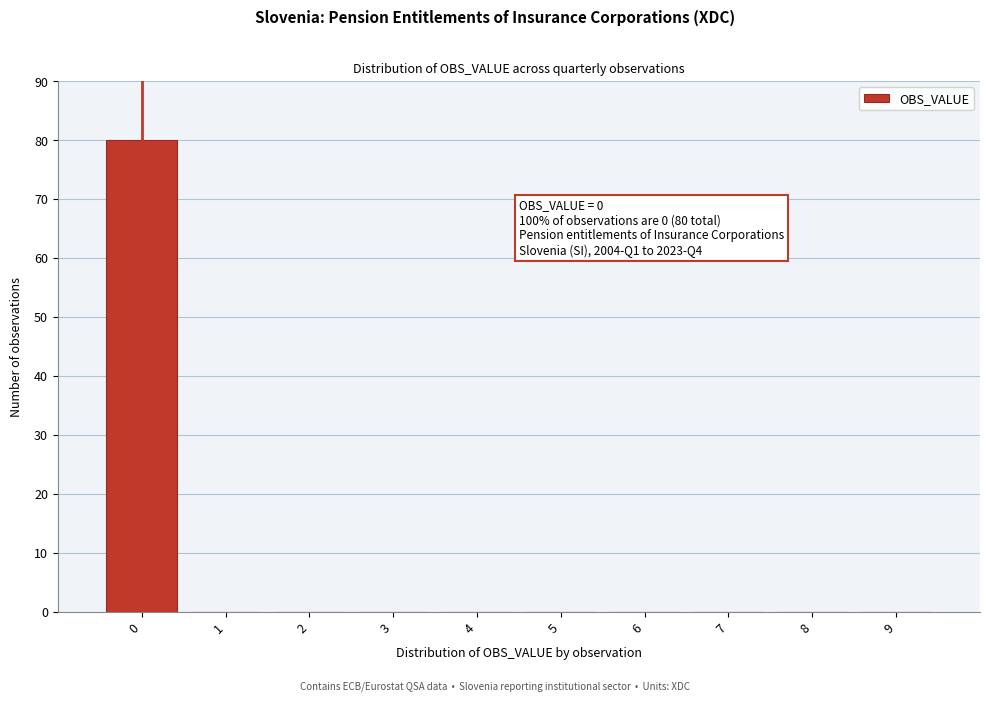

Over which range of the x-axis is the bar tallest?

-0.5 to 0.5